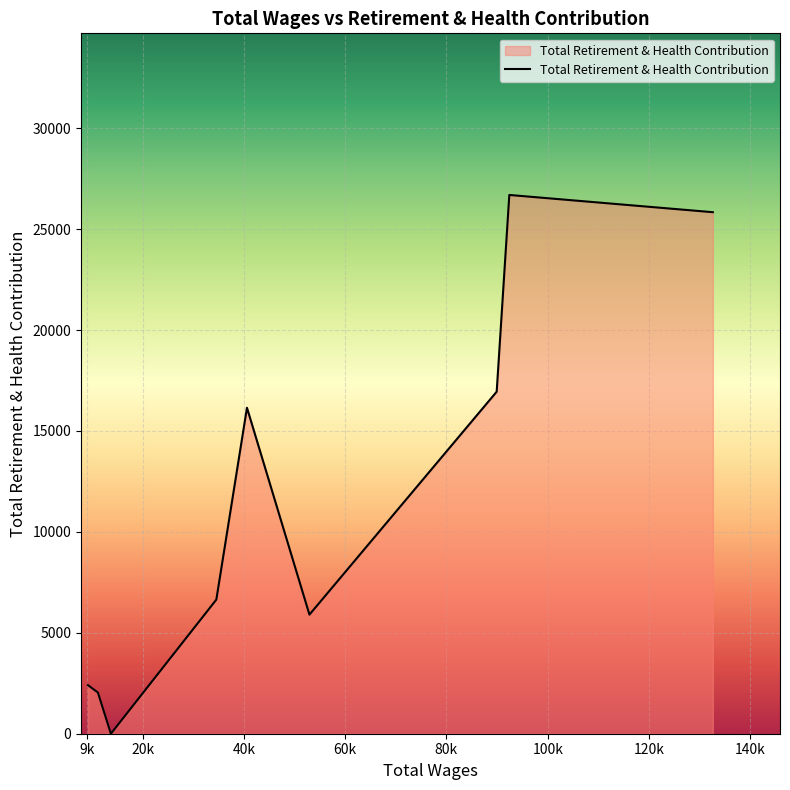

What is the maximum value shown in the chart?

26693